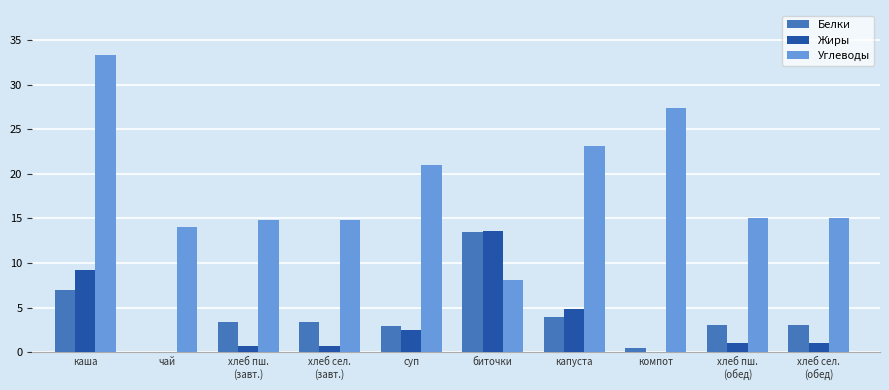

What is the spread (max minus min) of values at суп?

18.5